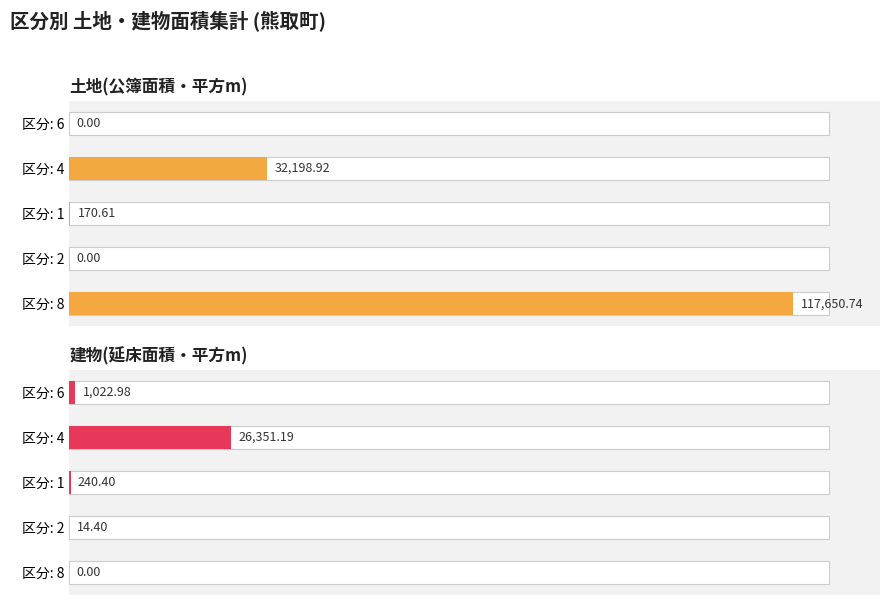

What is the average value of the 建物(延床面積・平方m) series?

5525.8